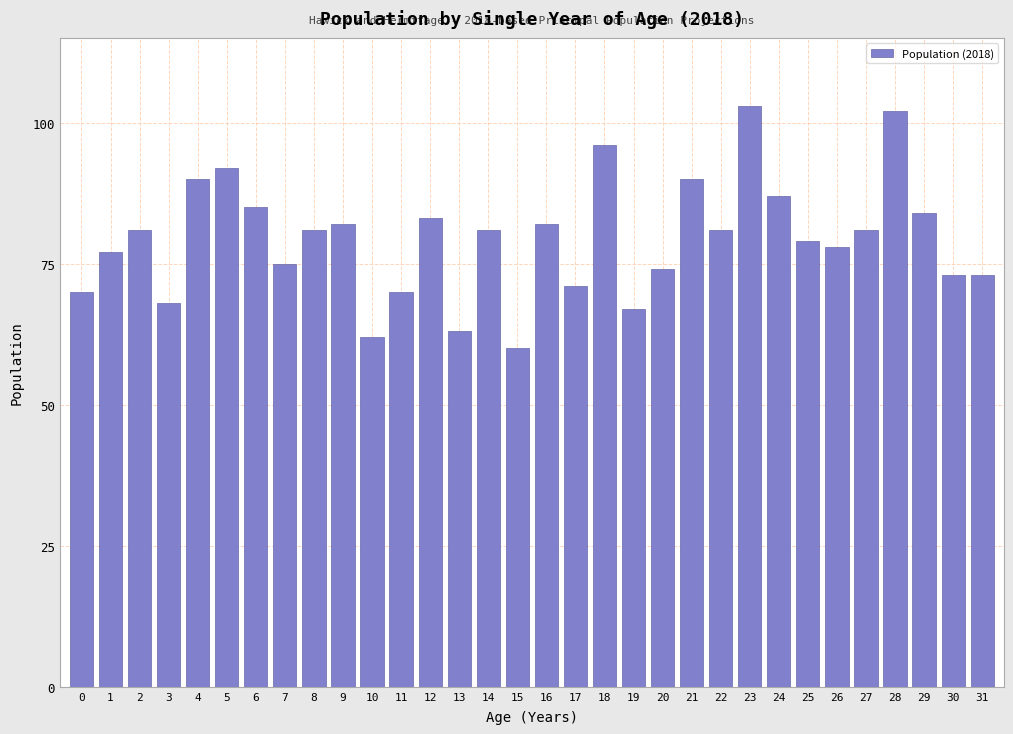

What is the value of the 18th bar from the left?

71